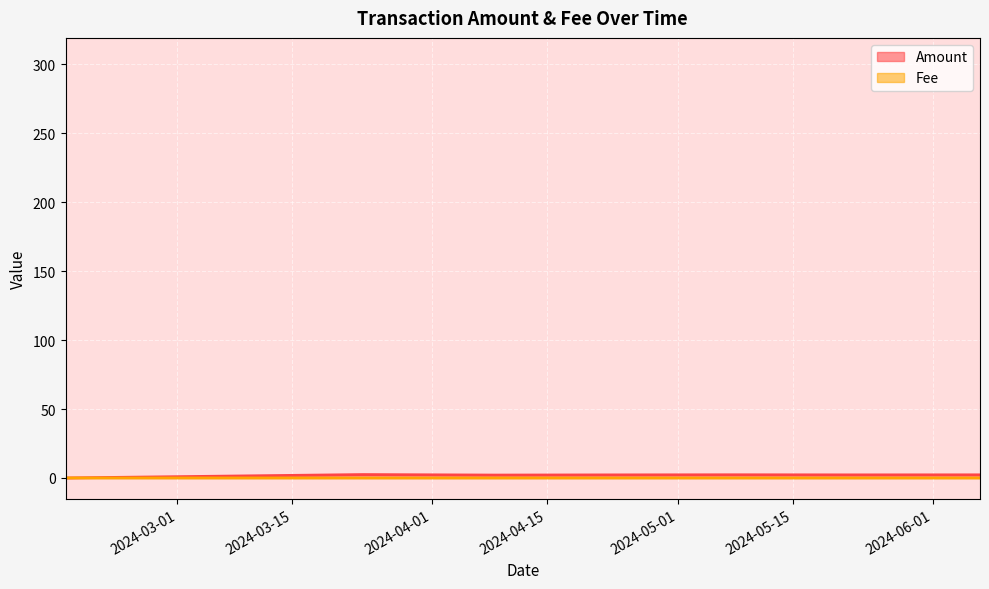

Which category has the lowest value across all series?

2024-02-16 08:42